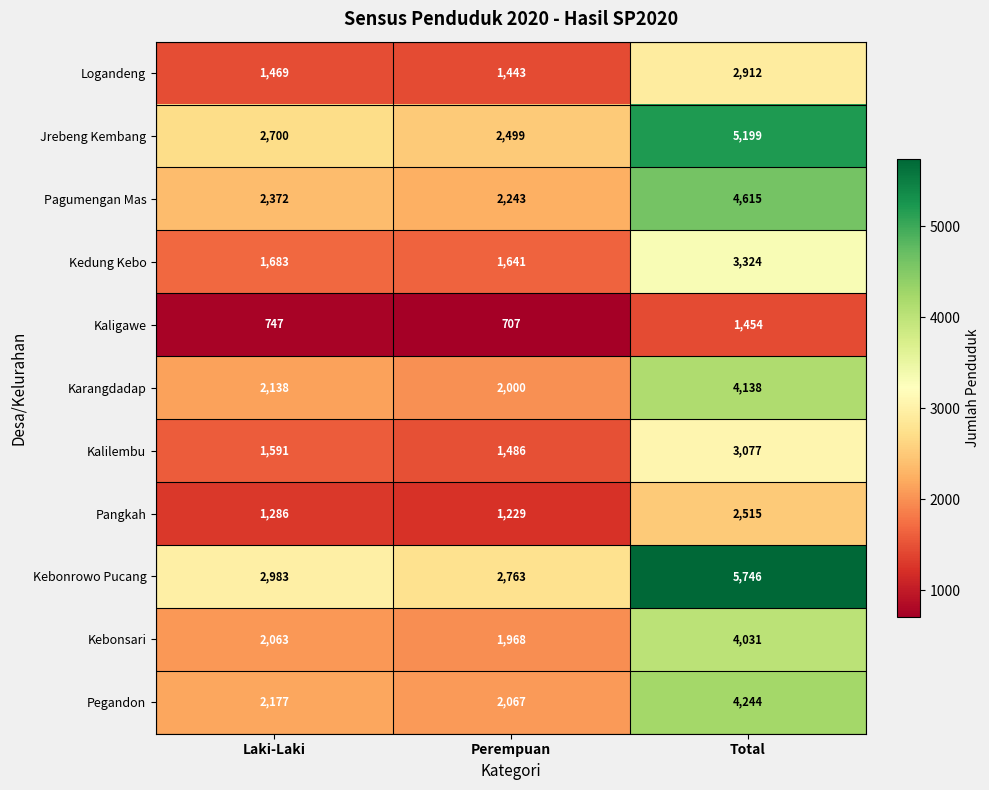

Rank the series by their maximum value, from highest to lowest.

Kebonrowo Pucang, Jrebeng Kembang, Pagumengan Mas, Pegandon, Karangdadap, Kebonsari, Kedung Kebo, Kalilembu, Logandeng, Pangkah, Kaligawe